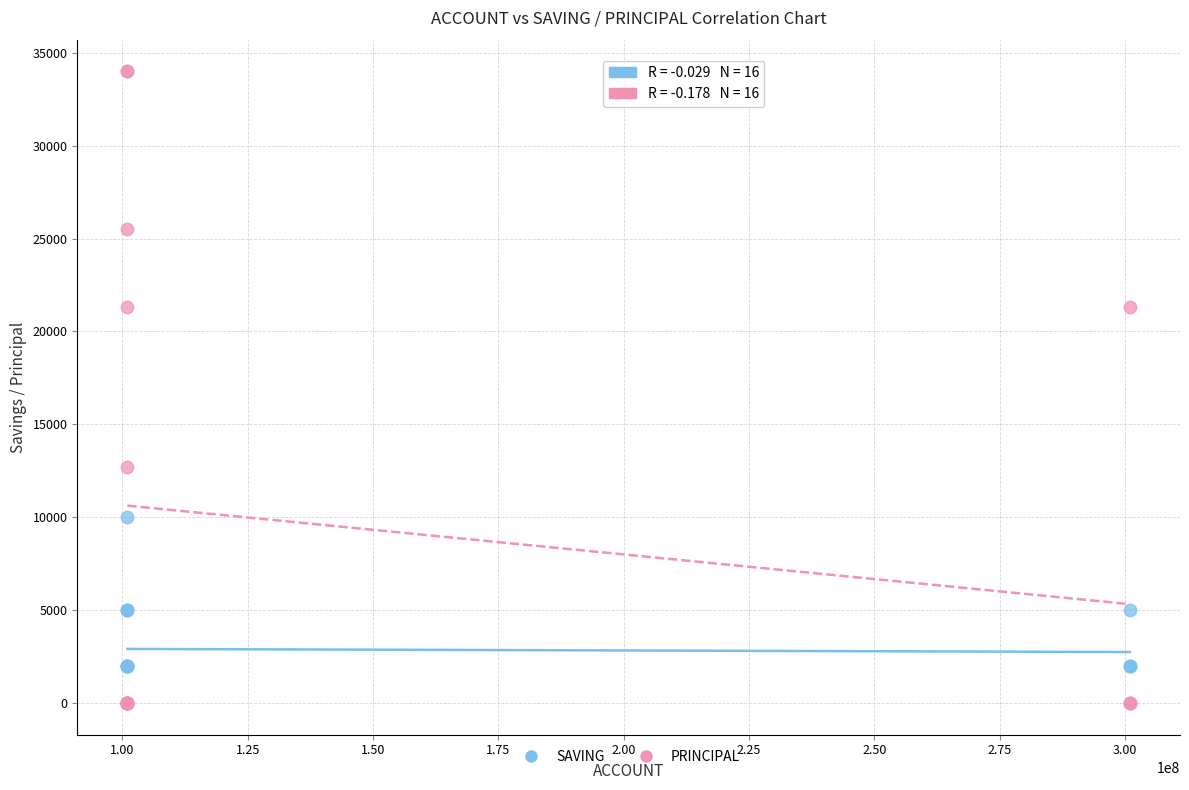

What are all the series names shown in the legend?

SAVING, PRINCIPAL